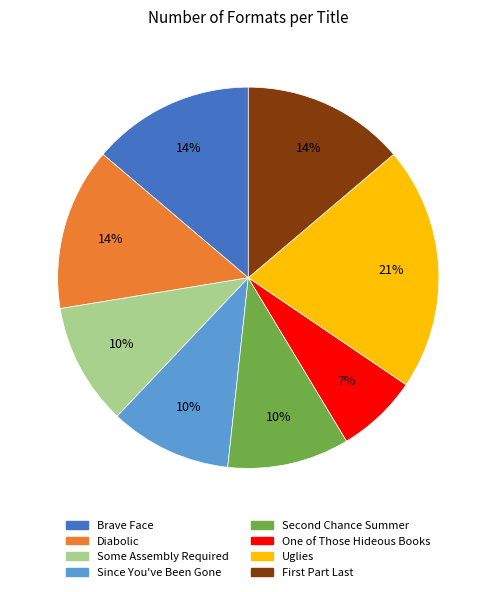

The Uglies slice represents 31% of the pie. True or false?

False